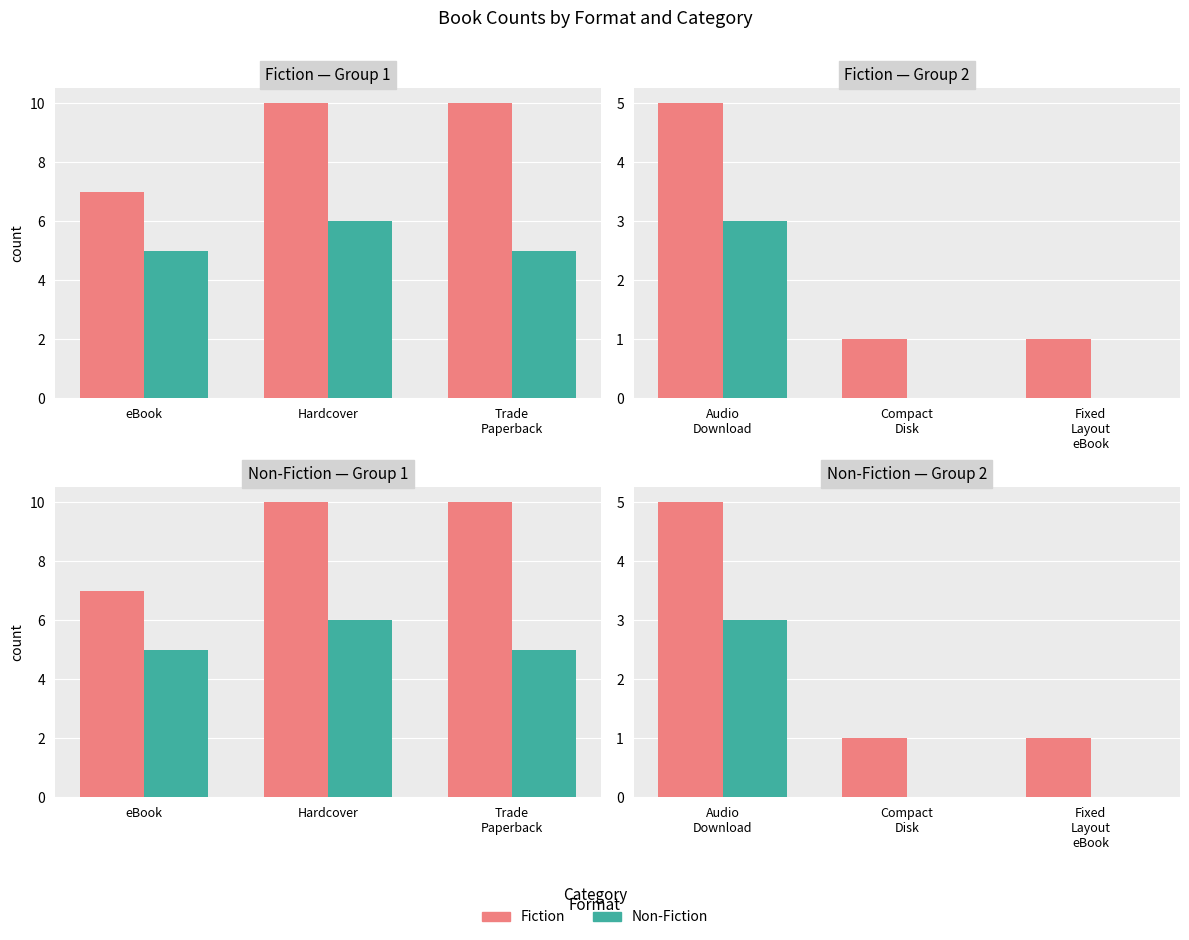

Count the number of data series in this chart.

2